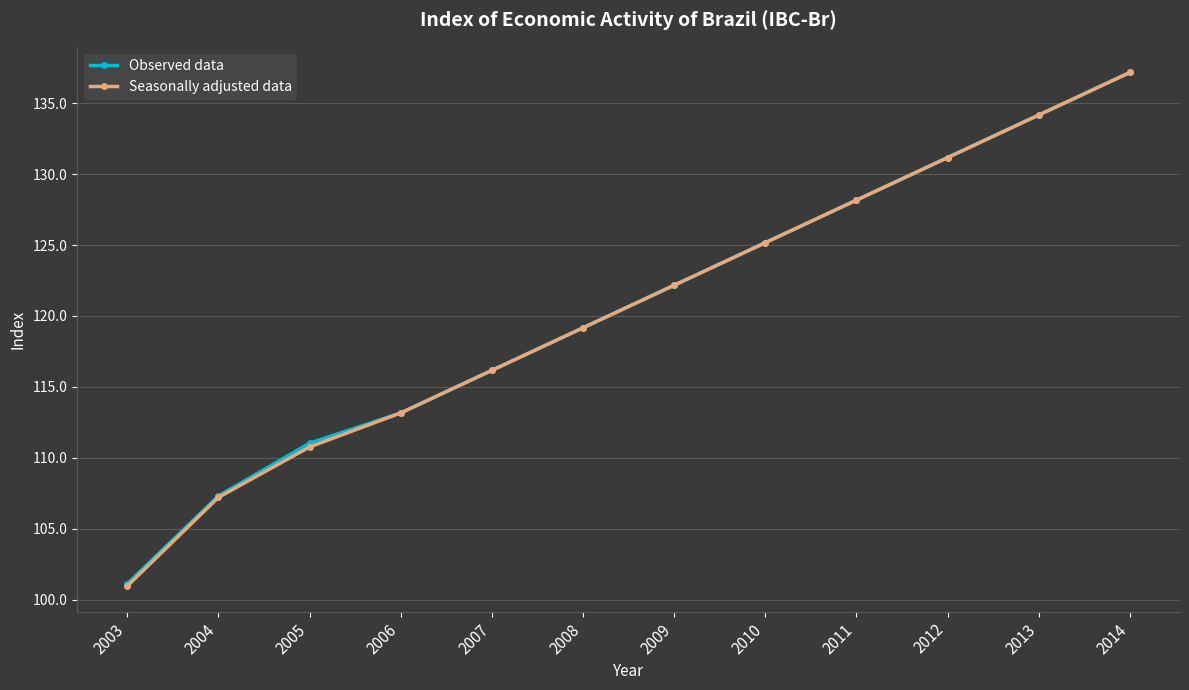

How many values in the Observed data series exceed 122?

6